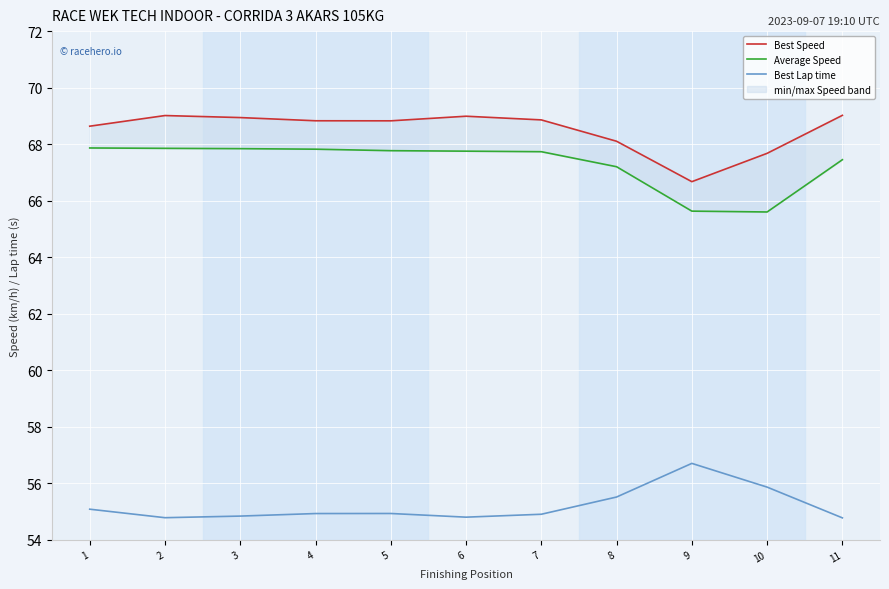

Is it true that Best Speed equals 67.7 at 10?

True